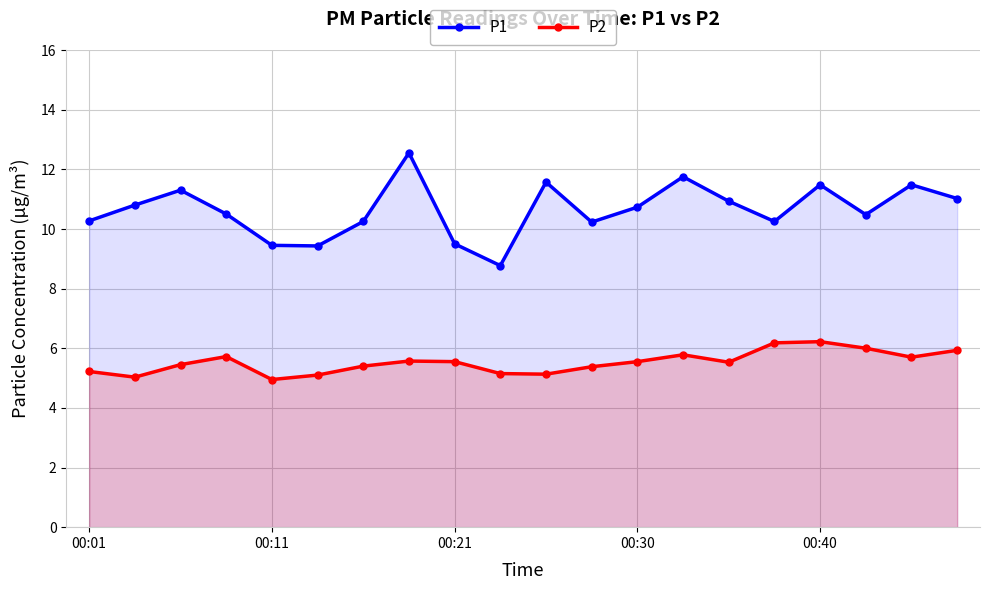

What is the value of the P1 point at the 8th from the left?

12.6